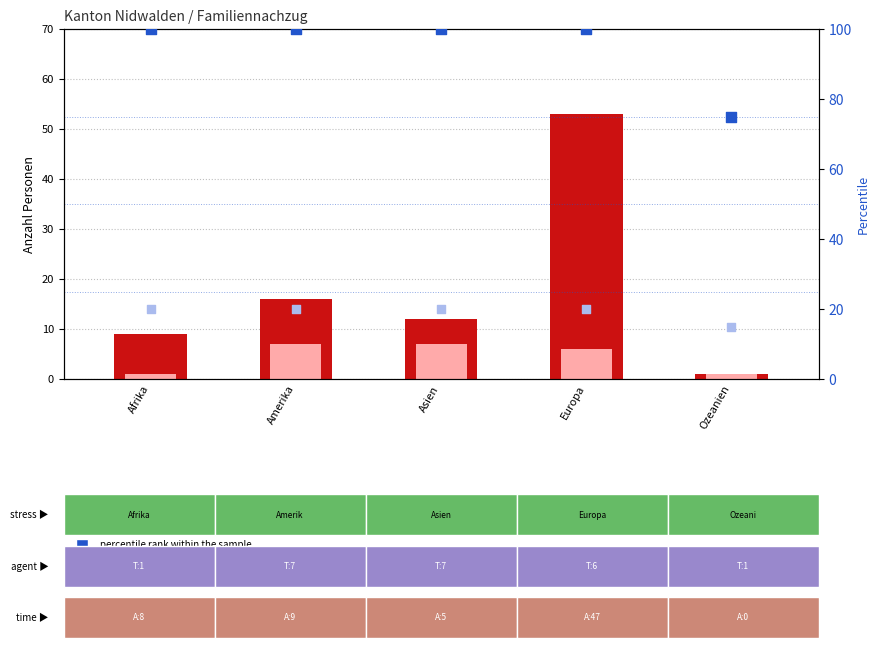

Which series reaches the maximum Y coordinate?

percentile rank within the sample